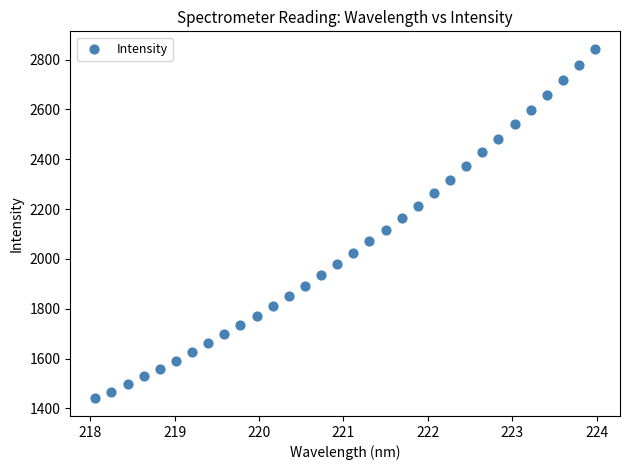

What is the range of X values (max minus min)?

5.9